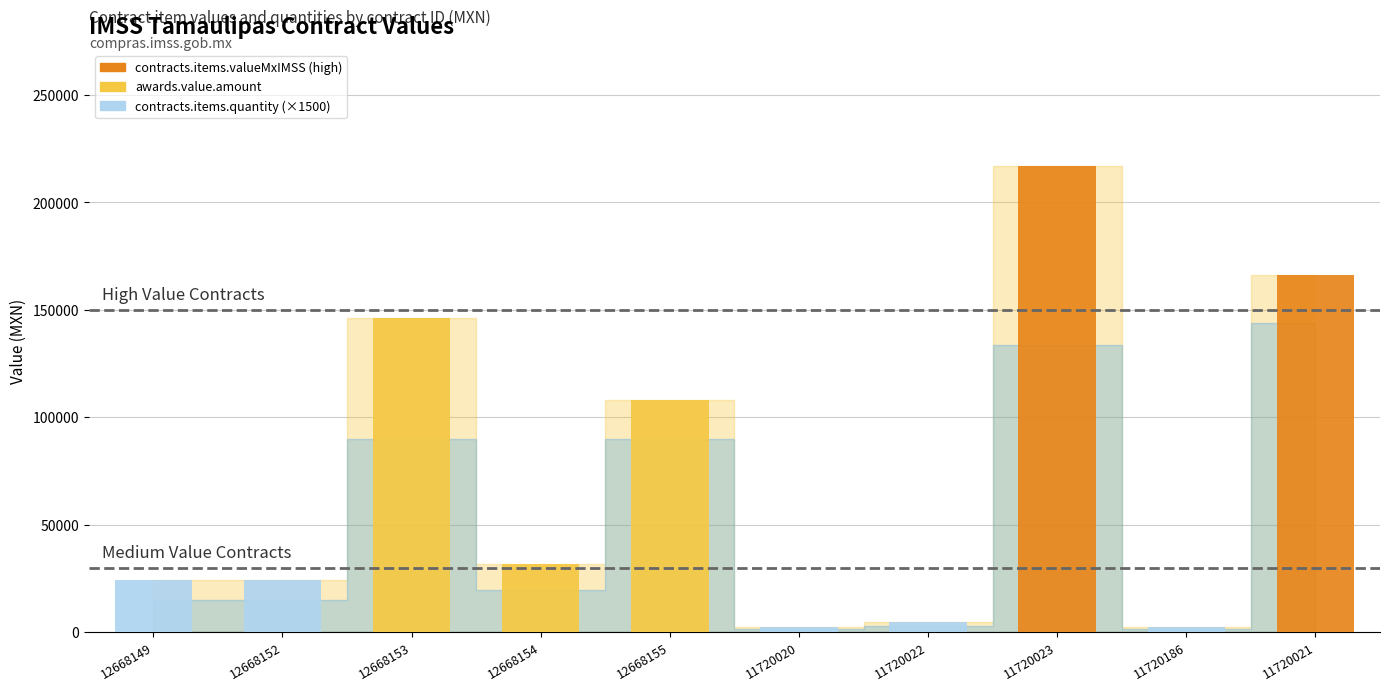

What is the value of the 5th bar from the left?

107880.0